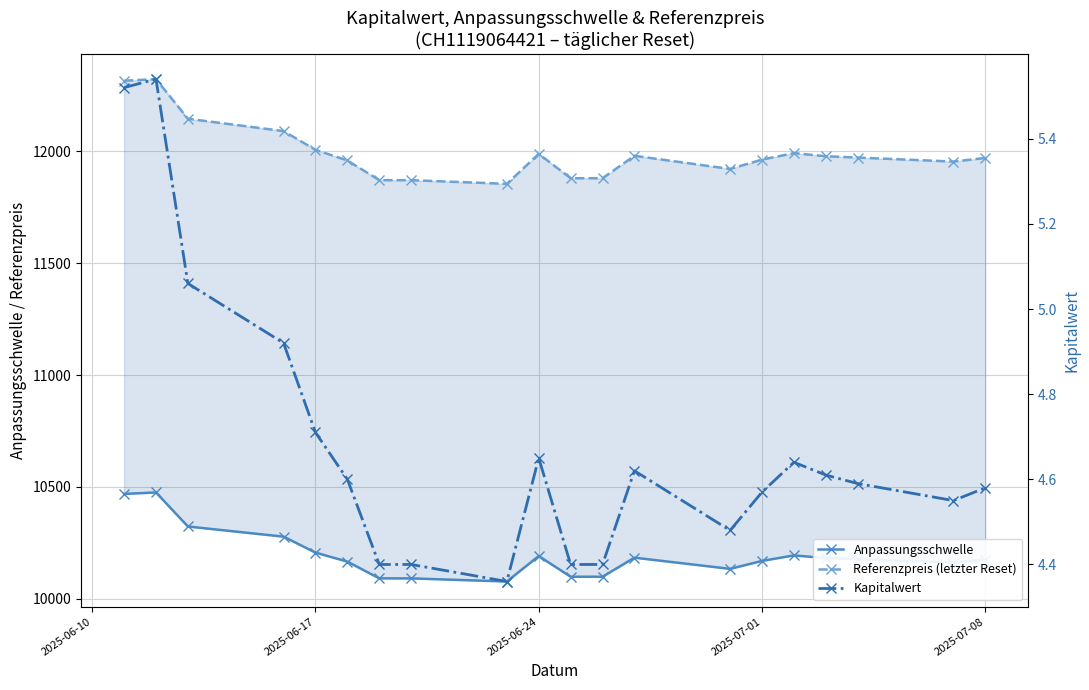

The Referenzpreis (letzter Reset) series shows 18722.9 at 12. True or false?

False